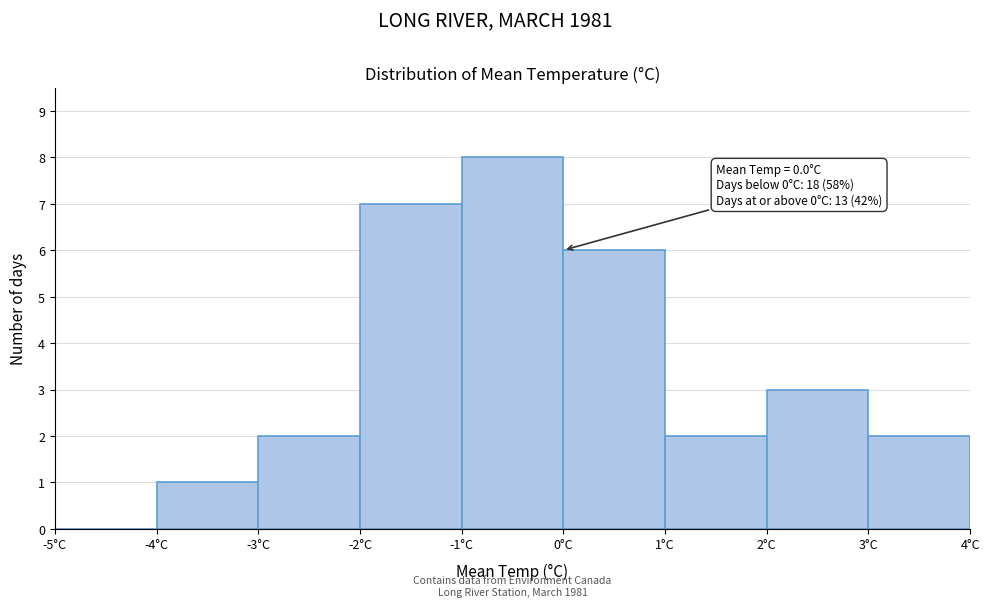

Which range on the x-axis has the tallest bar?

-1 to 0